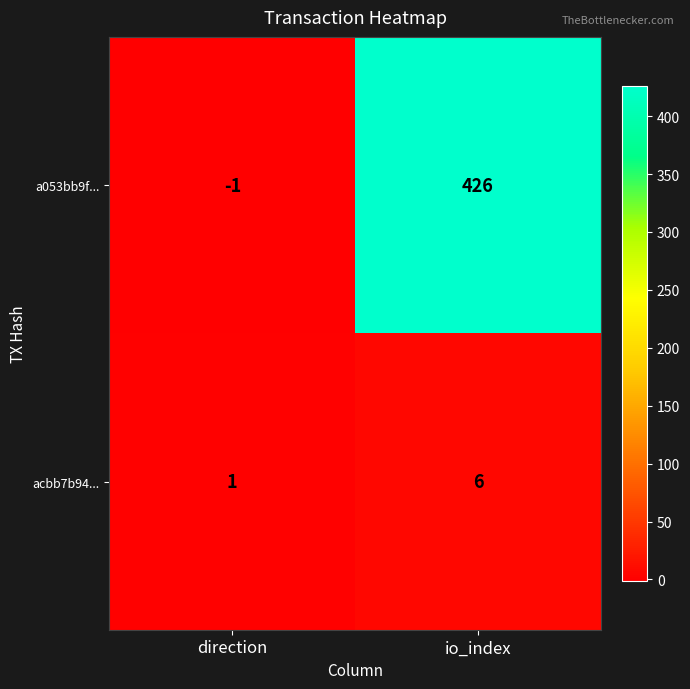

Which series has the largest total across all categories?

a053bb9f...